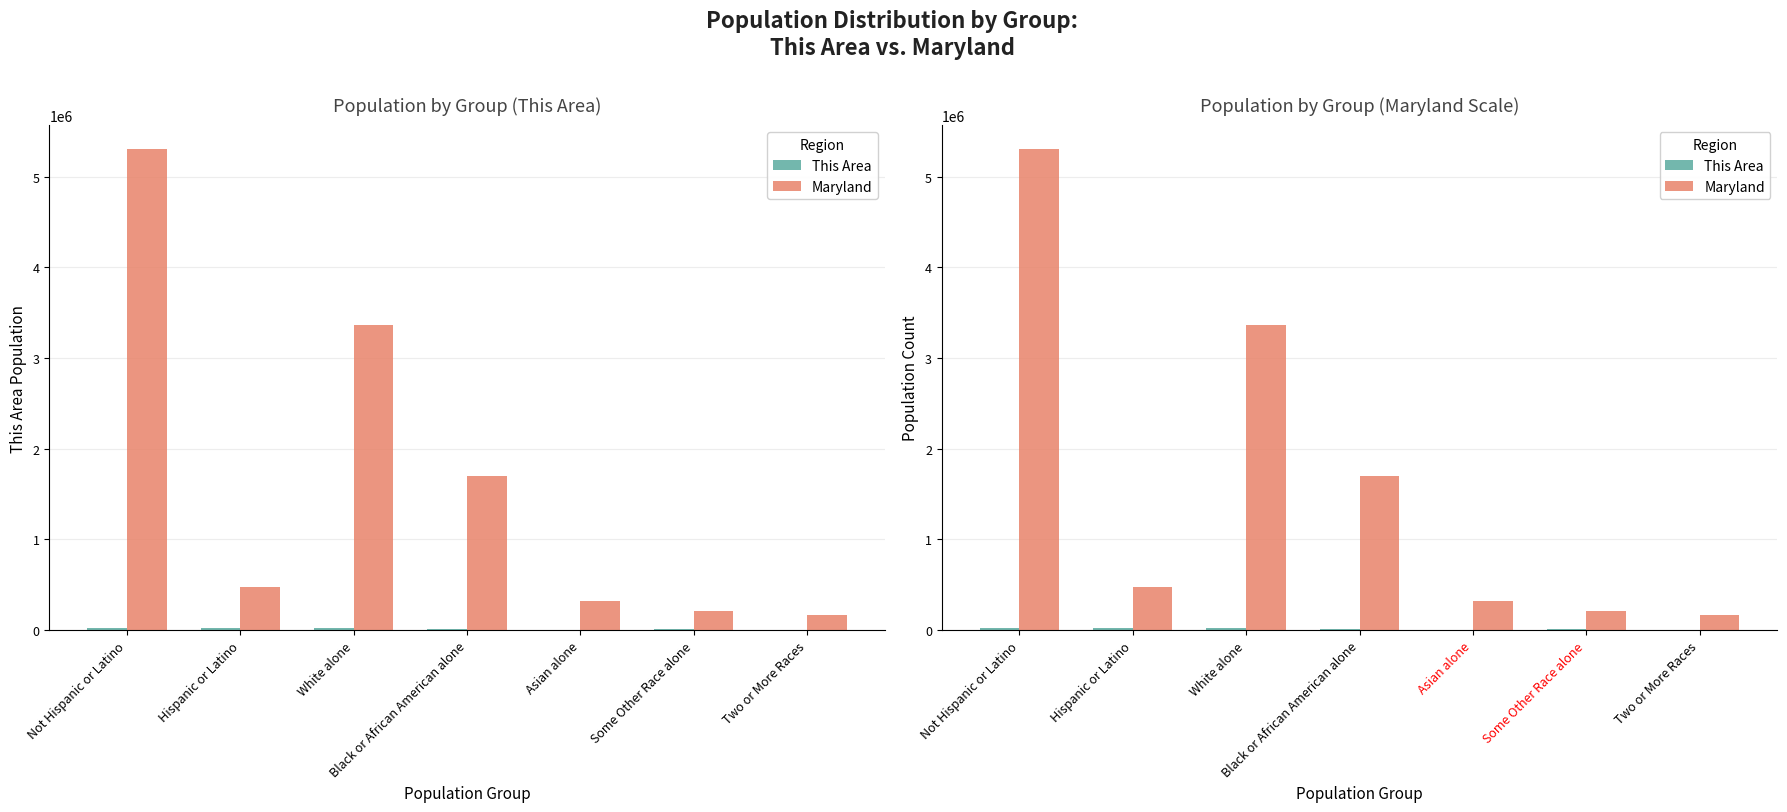

How many values in the Maryland series exceed 470632?

3